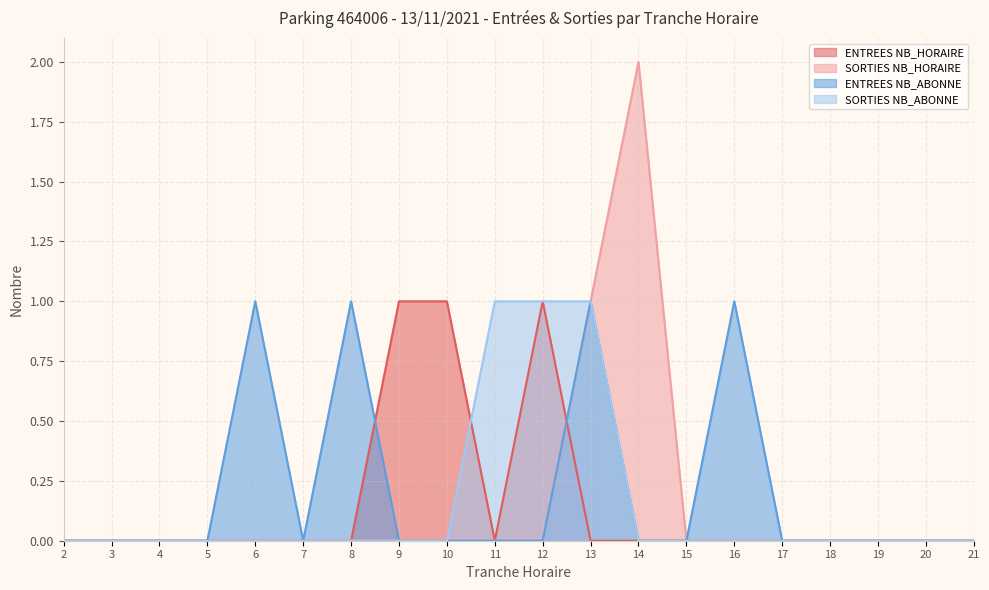

At which category does the chart reach its minimum across all series?

2